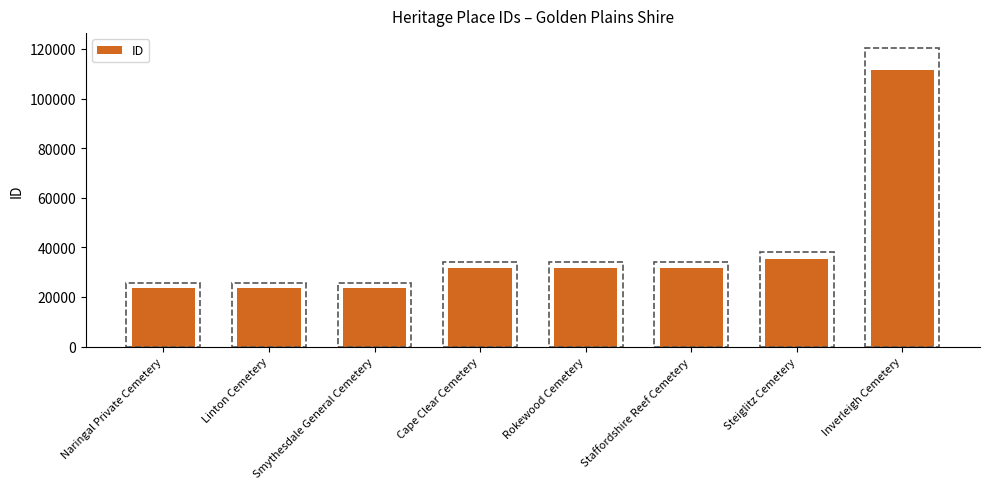

What is the change in value from Naringal Private Cemetery to Staffordshire Reef Cemetery?

+8145